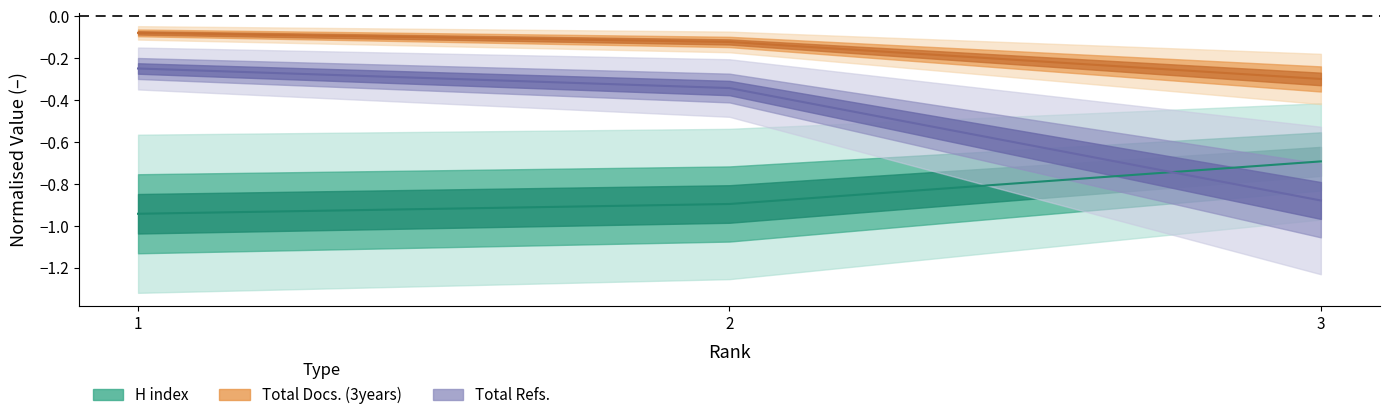

What is the value of the Total Docs. (3years) point at the 2nd from the left?

-0.1